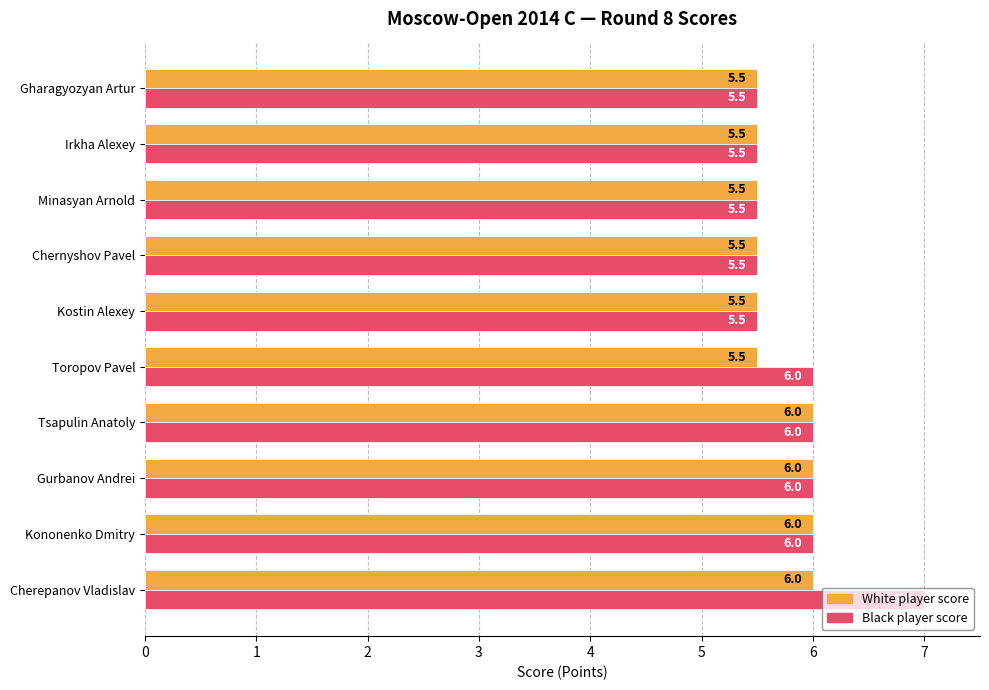

What is the sum of all Black player score values?

58.5